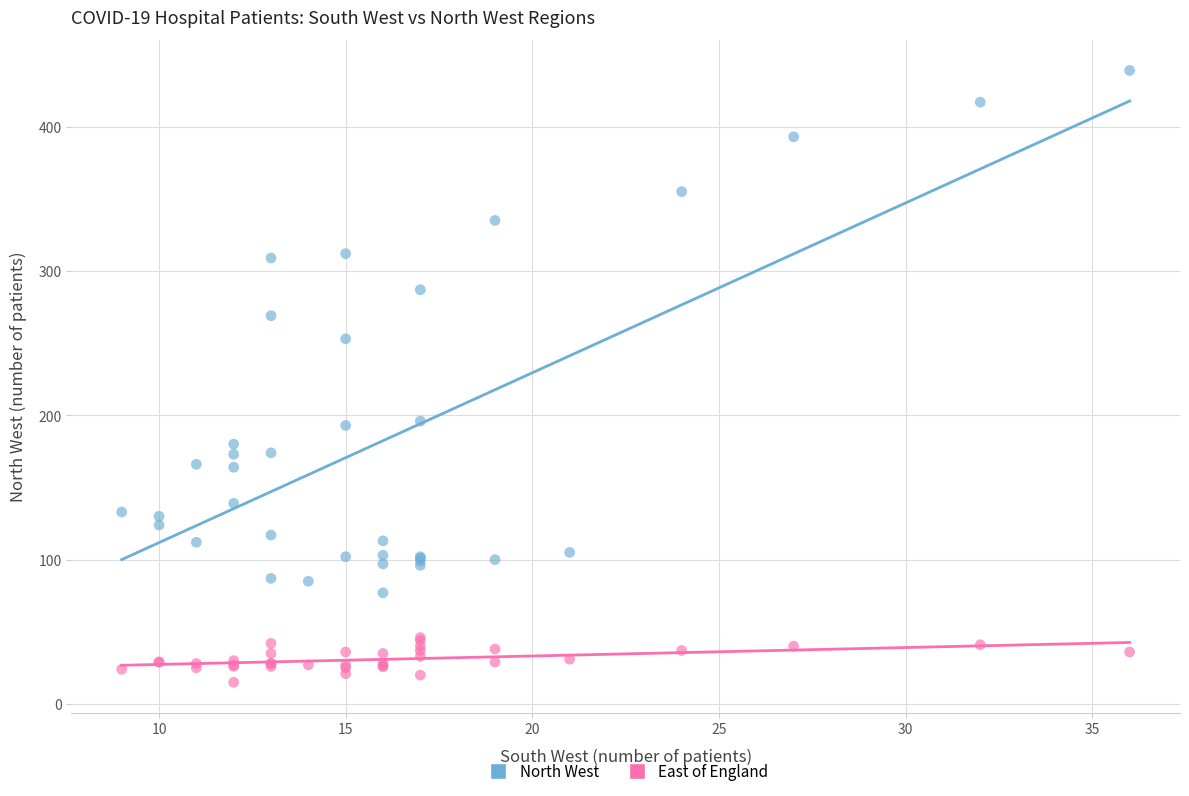

Across all series, what Y value is closest to 227?

253